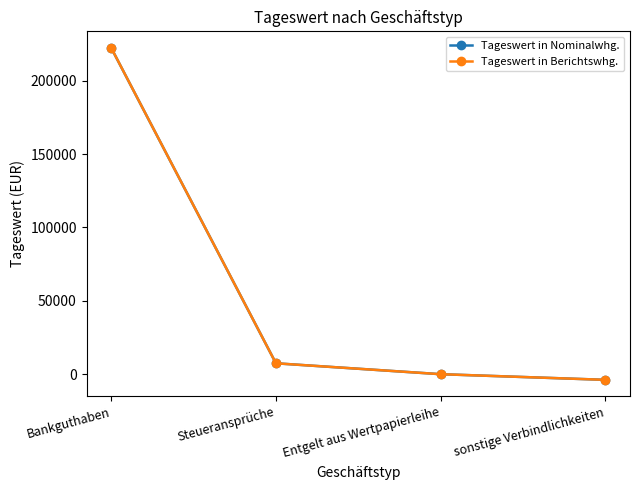

What is the label of the 4th point from the right?

Bankguthaben